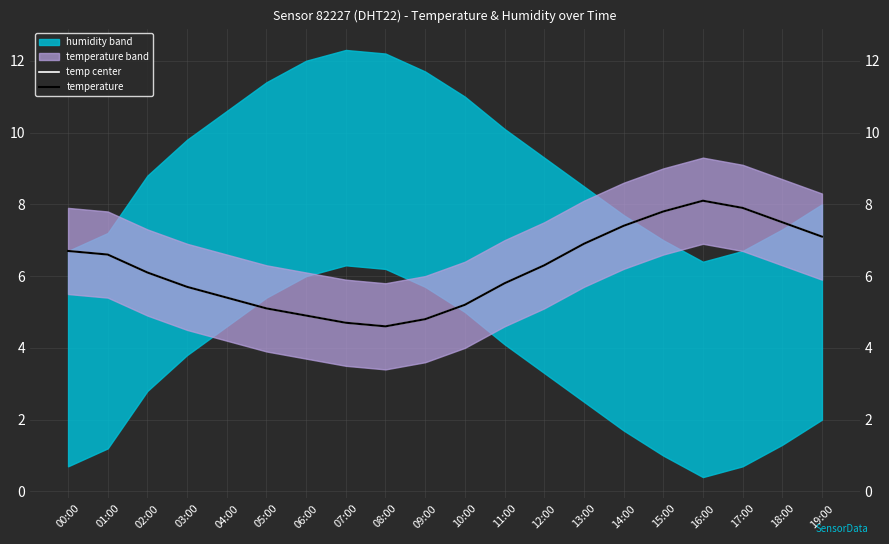

Which has a higher value, 09:00 or 07:00?

09:00